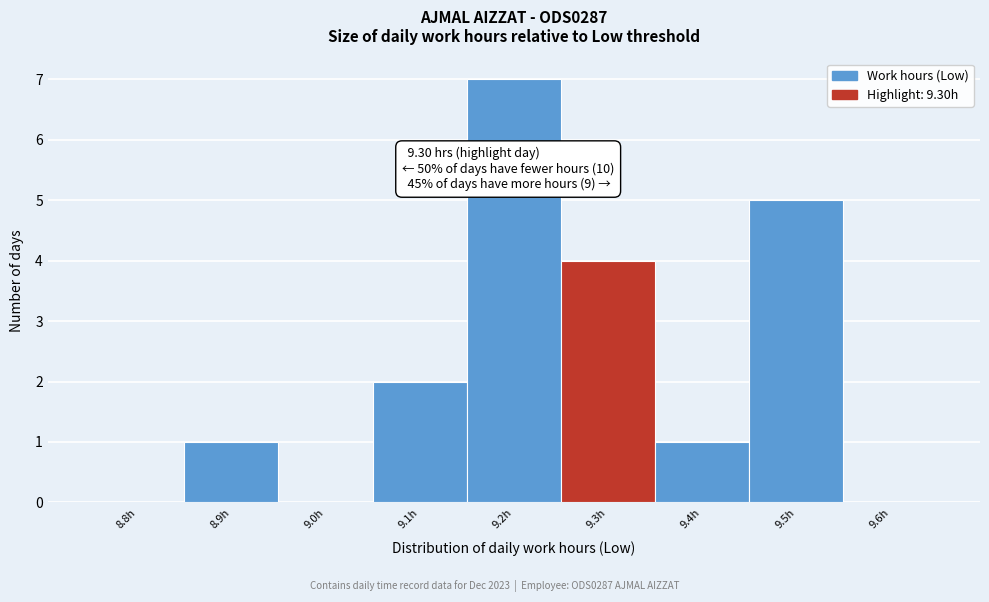

Reading left to right, list all the values displayed in this chart.

8.8h=0	8.9h=1	9.0h=0	9.1h=2	9.2h=7	9.3h=4	9.4h=1	9.5h=5	9.6h=0